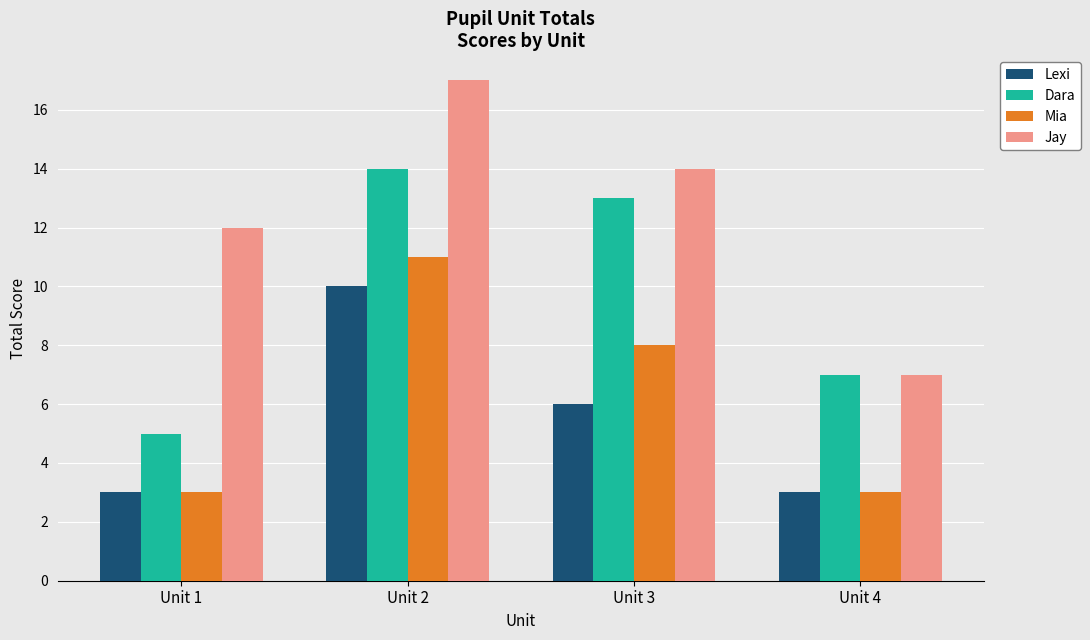

What is the smallest value displayed?

3